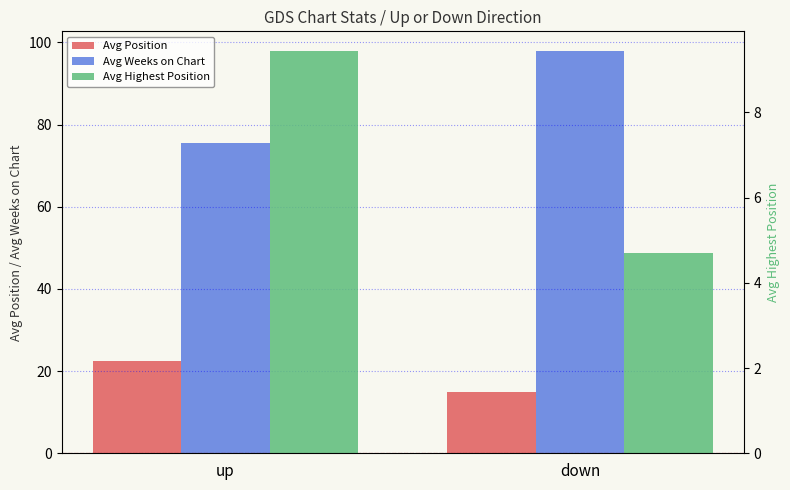

What is the difference between the highest and lowest values at up?

66.1